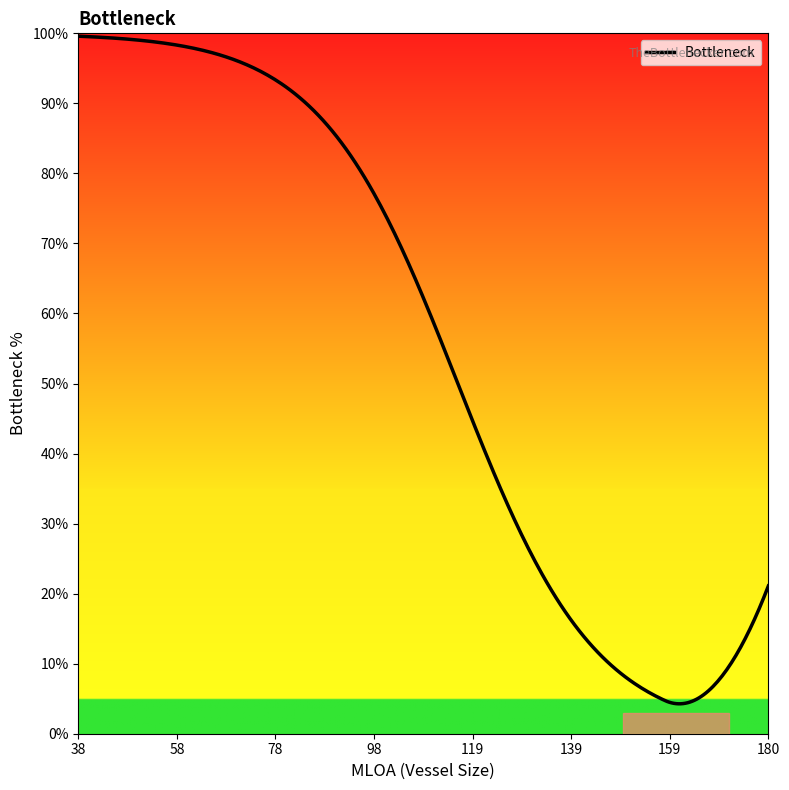

What is the smallest value displayed?

4.3